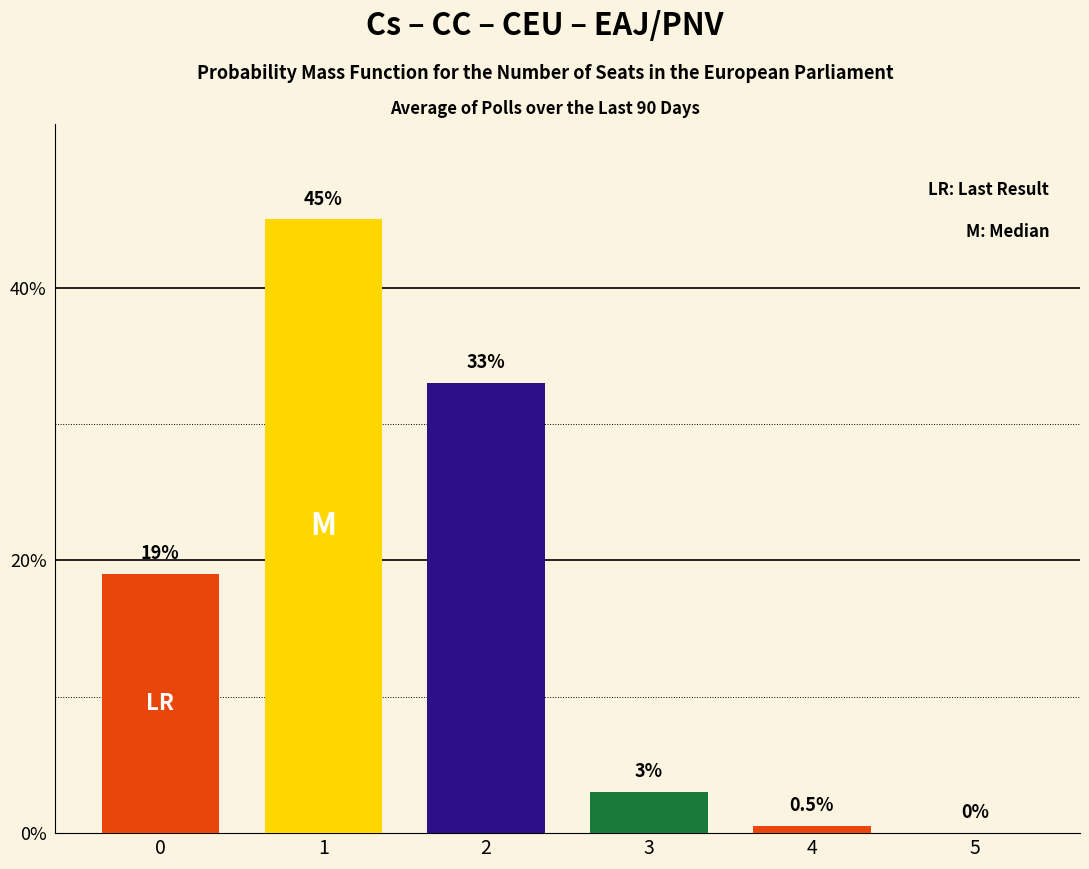

What is the sum of the values at 0 and 2?

52.0